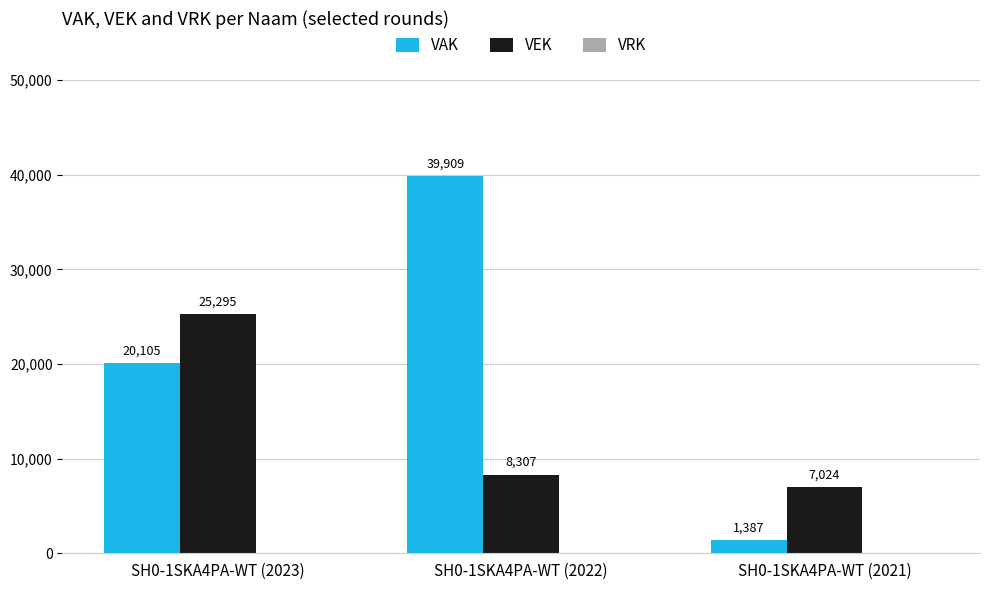

Which series changed the most between SH0-1SKA4PA-WT (2023) and SH0-1SKA4PA-WT (2021)?

VAK